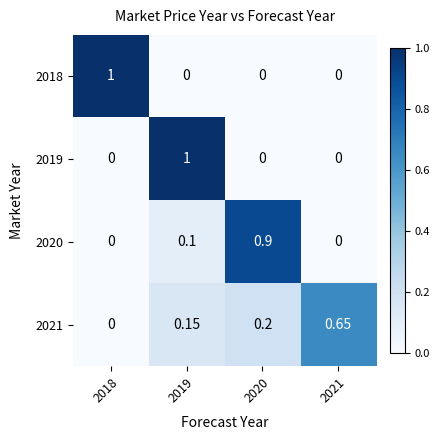

Is the value of 2021 at 2018 greater than the value of 2019 at 2019?

No